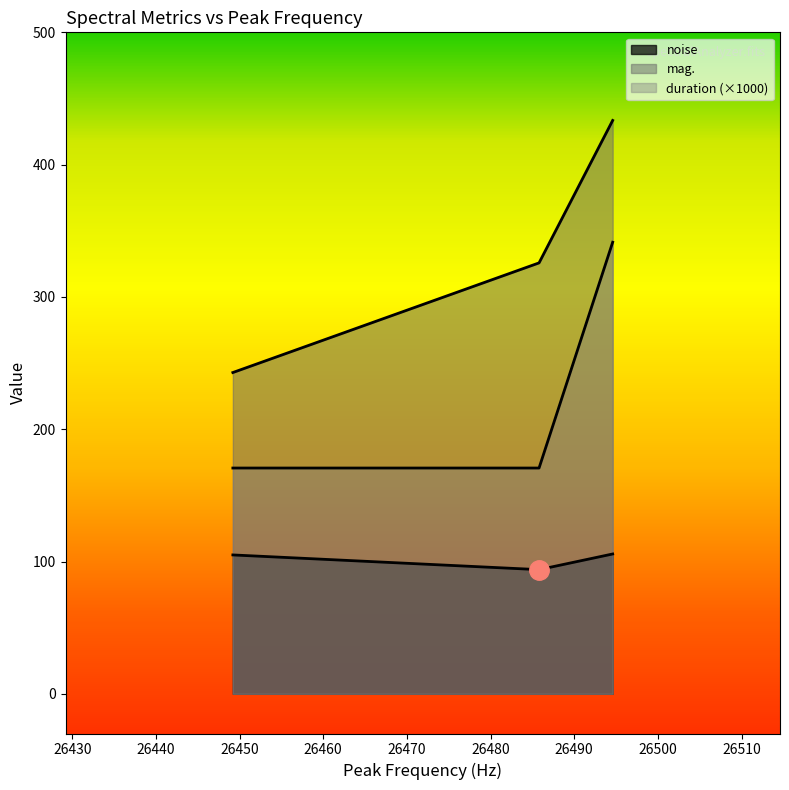

What is the sum of the noise values at 26485.8 and 26449.2?

198.8